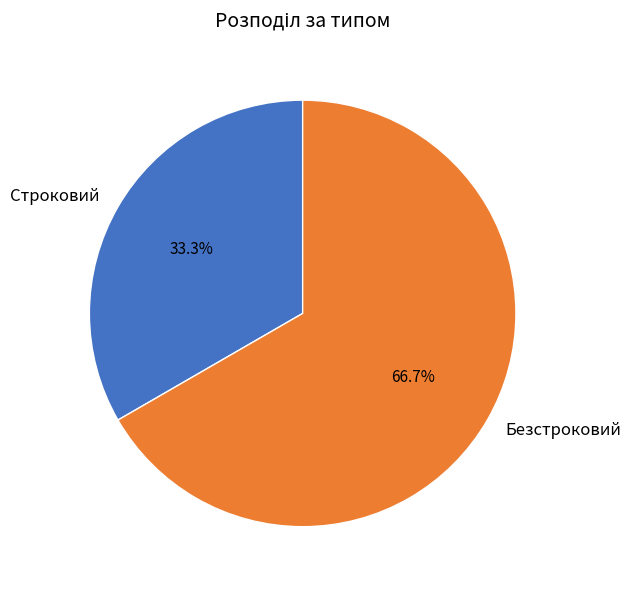

Does Безстроковий account for over 50% of the chart?

Yes